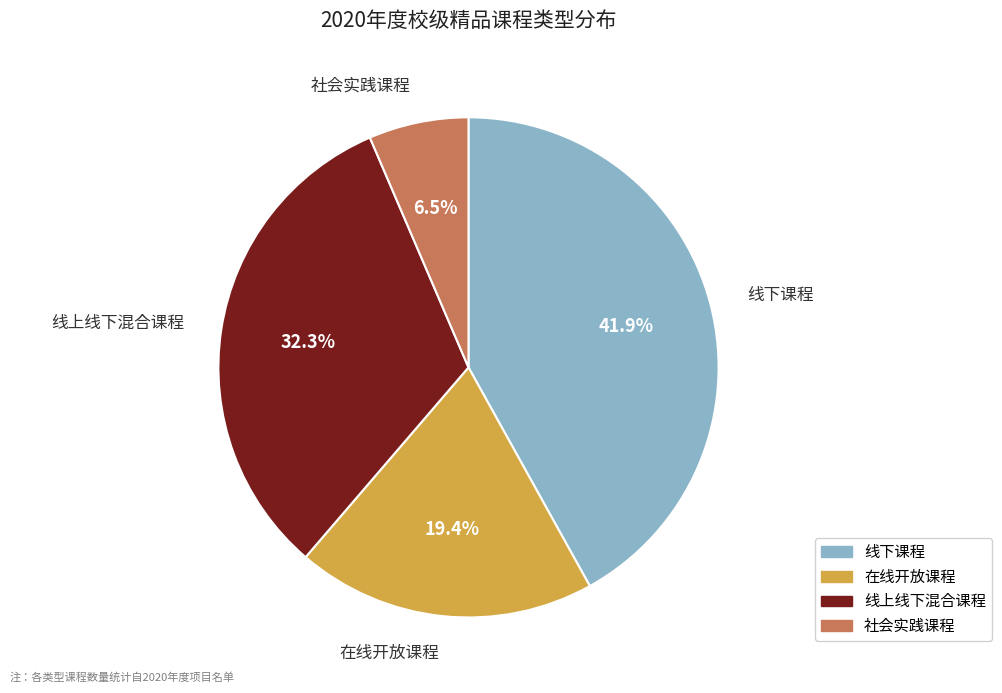

True or false: 线上线下混合课程 accounts for 41% of the total.

False